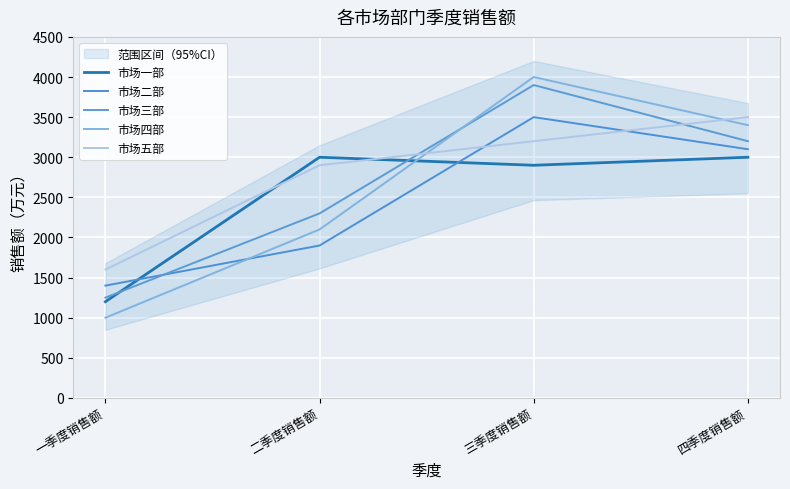

Which category has the highest value in the 市场一部 series?

二季度销售额